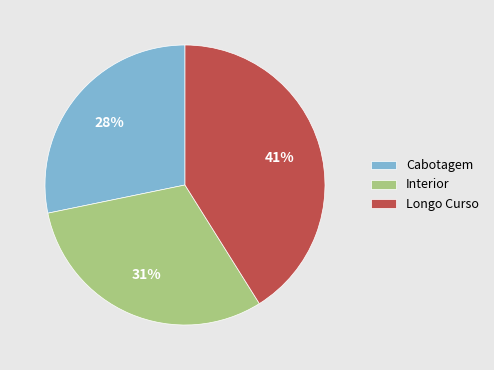

Combined, do Longo Curso and Cabotagem account for over 50%?

Yes